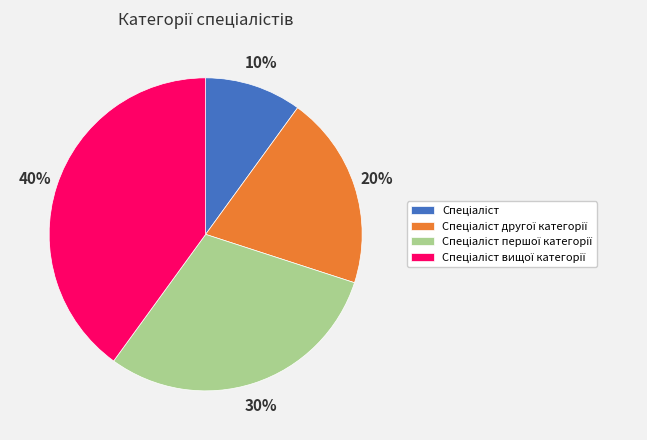

Is there any slice that represents more than half of the pie?

No